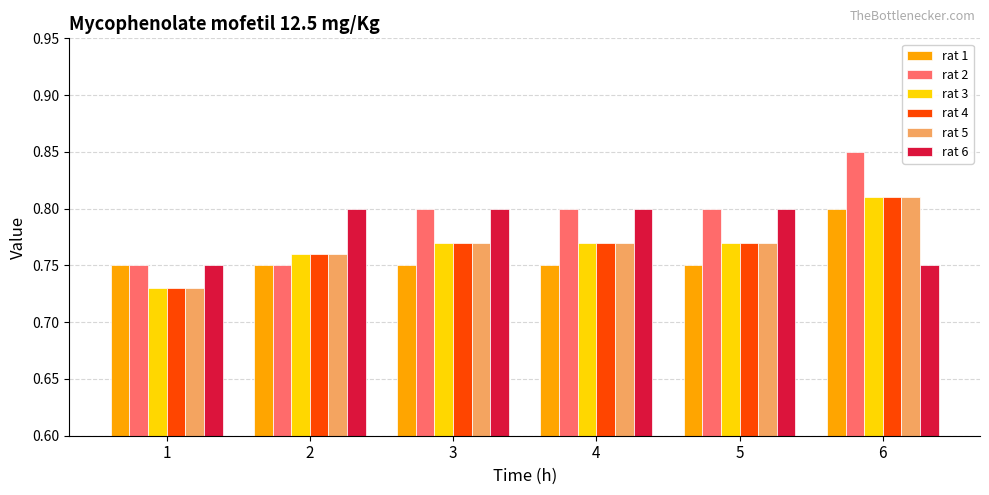

Which series has the largest range (max minus min)?

rat 2